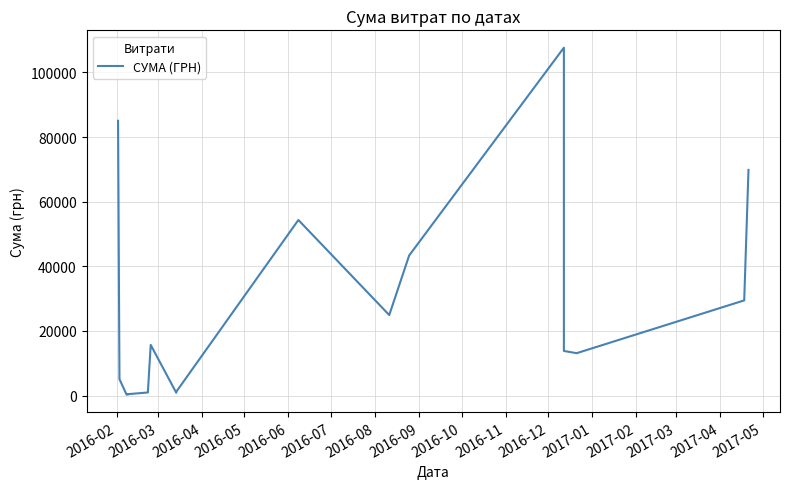

What position from the left is 2016-03?

2